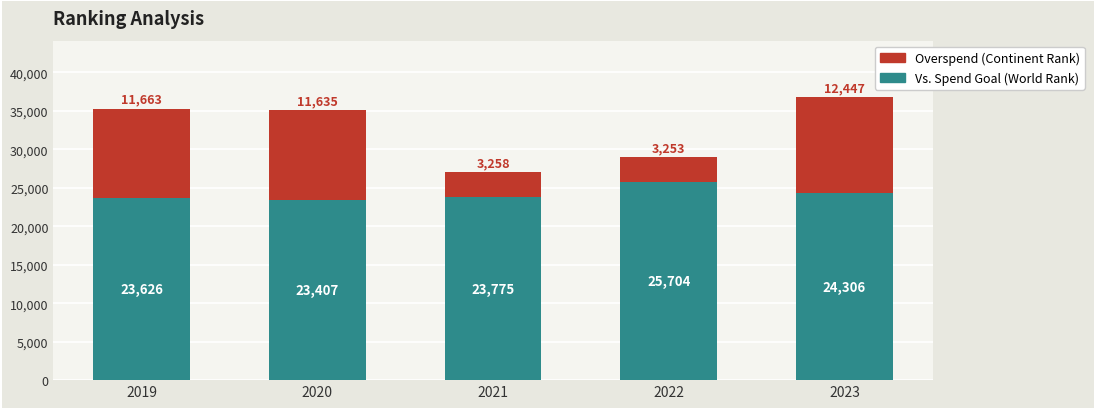

At which category is the sum across all series the highest?

2023